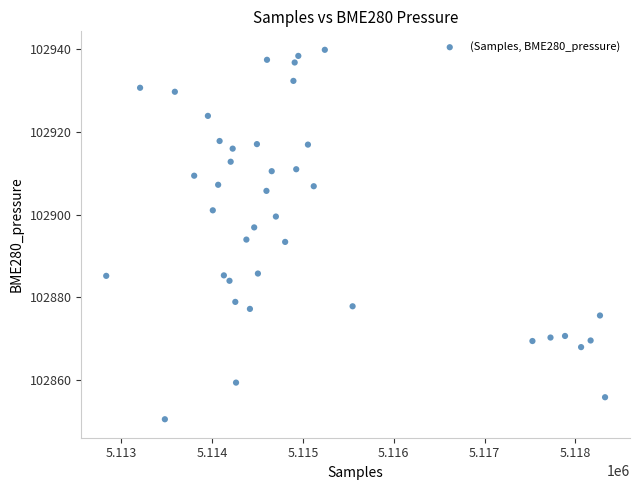

What is the range of Y values (max minus min)?

89.1